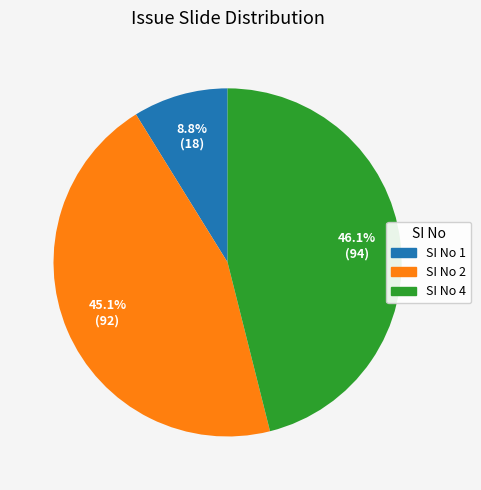

Approximately how many times larger is the value at SI No 2 compared to SI No 1?

5.1